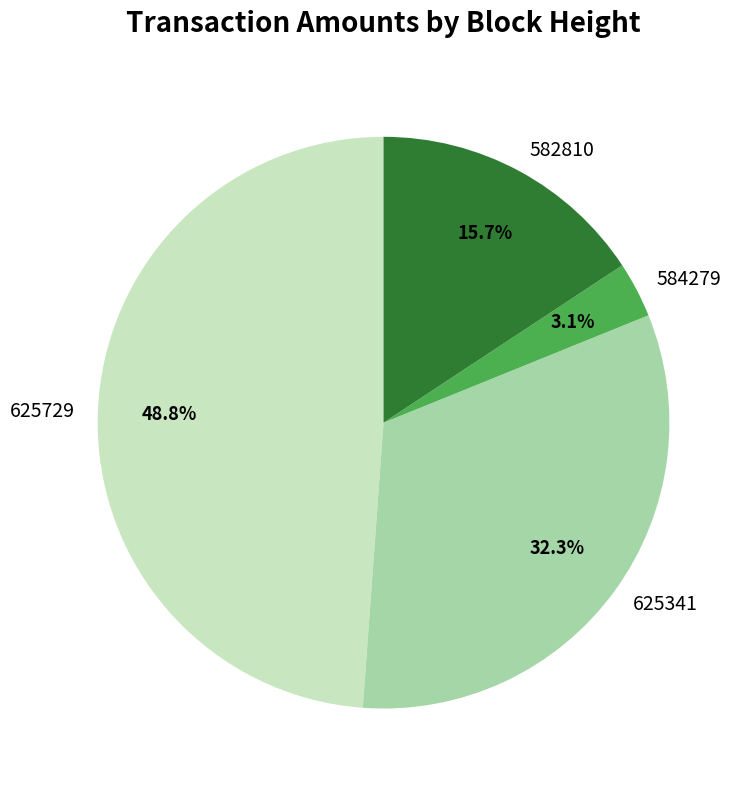

Is 584279 the majority of the pie?

No